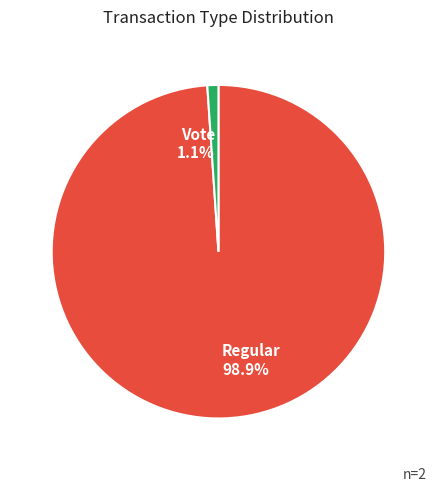

Is there a majority slice in this chart?

Yes